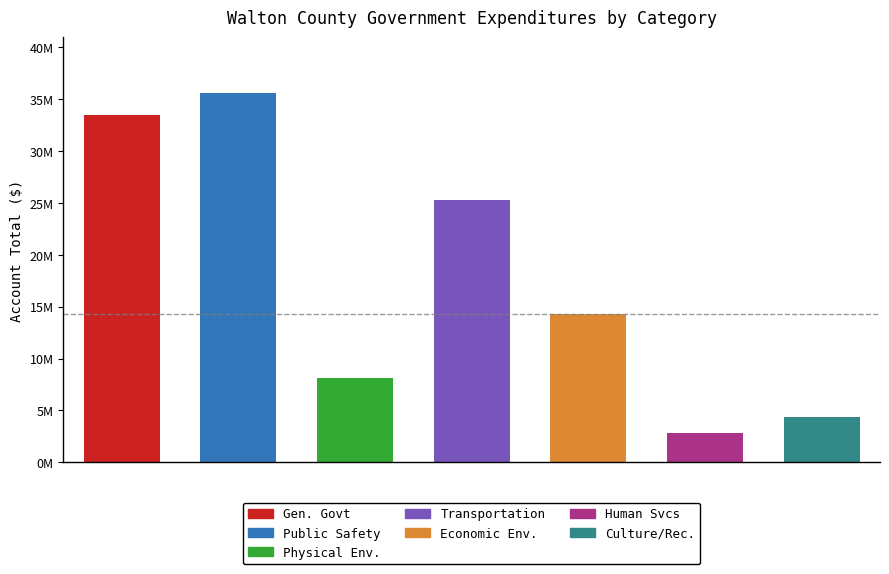

What is the change in value from Public Safety to Culture / Recreation?

-31258907